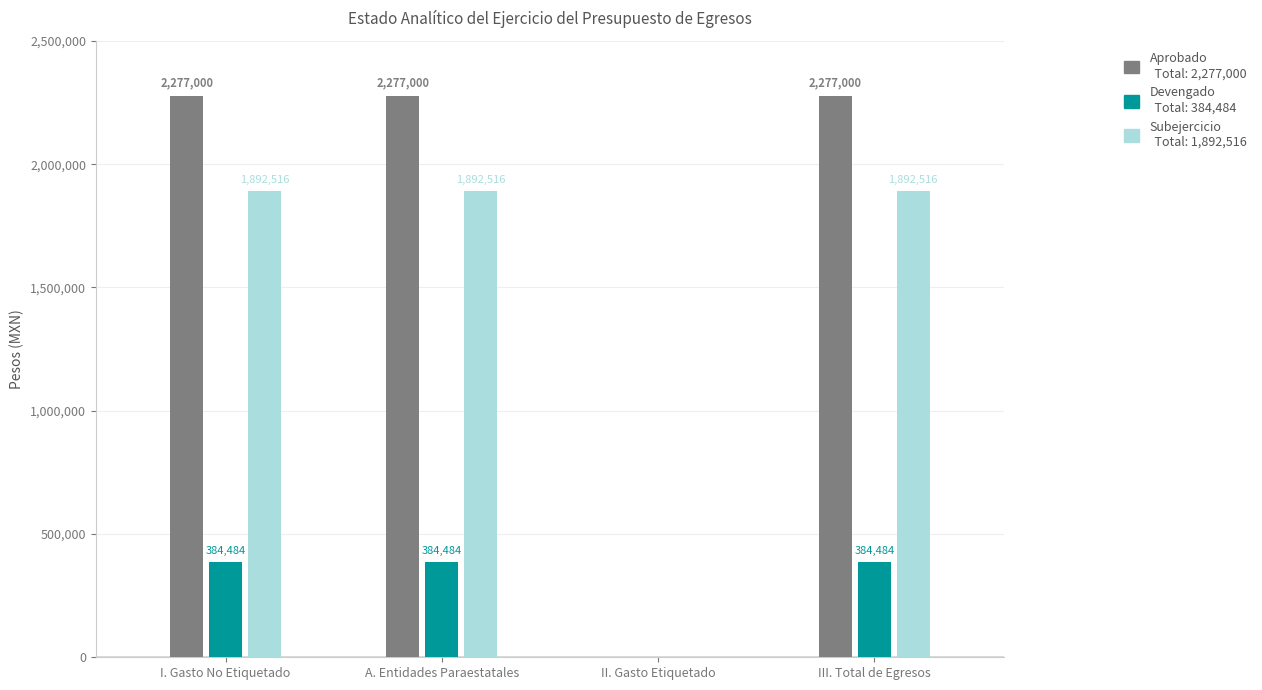

Reading left to right, list all the values displayed in this chart.

Aprobado: I. Gasto No Etiquetado=2277000	A. Entidades Paraestatales=2277000	II. Gasto Etiquetado=0	III. Total de Egresos=2277000
Devengado: I. Gasto No Etiquetado=384484	A. Entidades Paraestatales=384484	II. Gasto Etiquetado=0	III. Total de Egresos=384484
Subejercicio: I. Gasto No Etiquetado=1892516	A. Entidades Paraestatales=1892516	II. Gasto Etiquetado=0	III. Total de Egresos=1892516